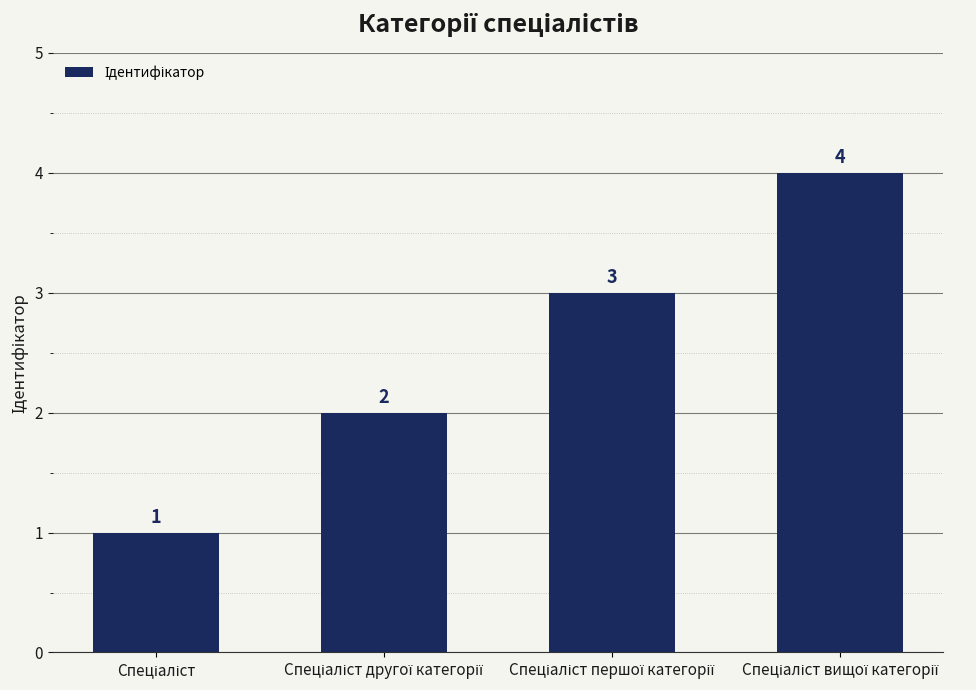

Does the chart contain any negative values?

No